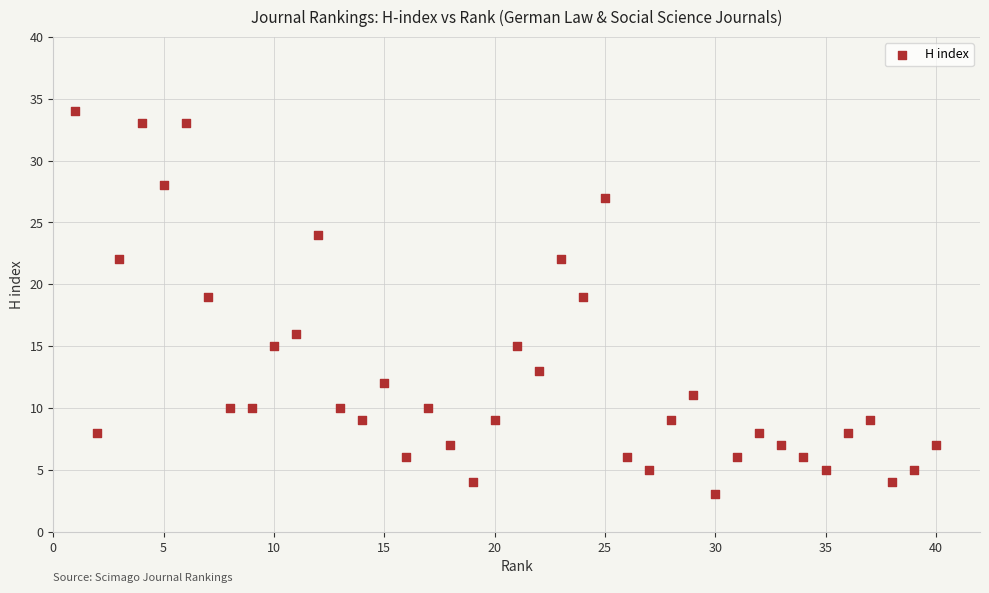

What is the range of Y values (max minus min)?

31